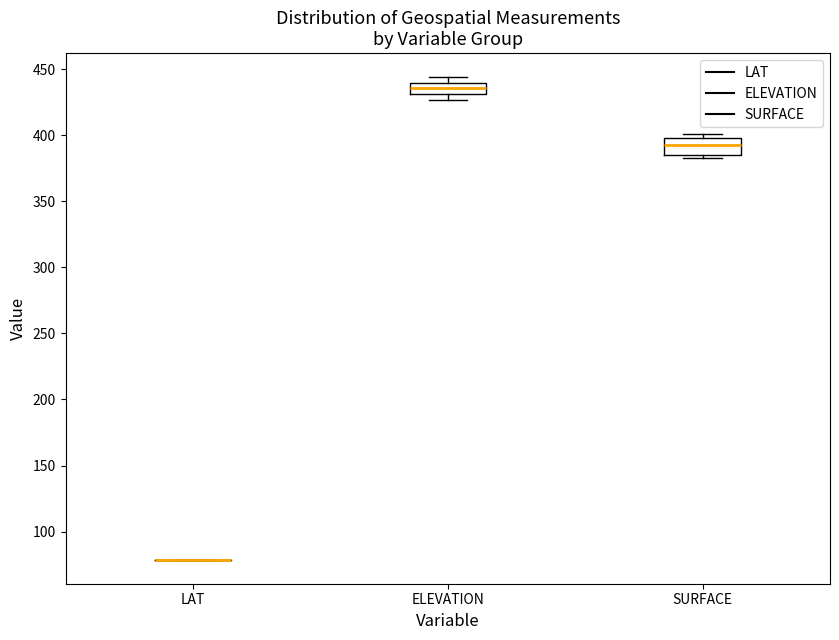

Where is the upper edge of the box for SURFACE on the y-axis? The values are not printed on the chart, so give them approximately, as read against the axis.

400